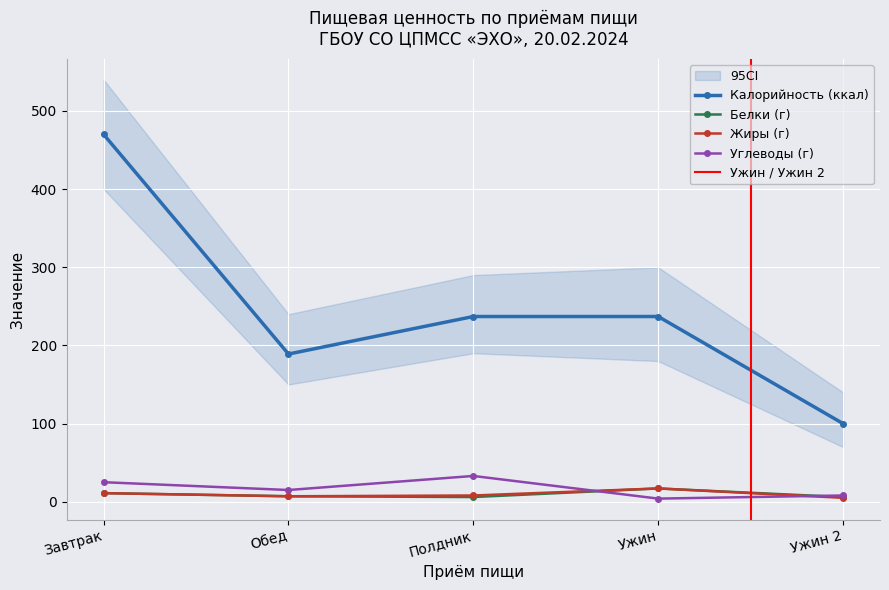

What is the total value across all series at Ужин?

275